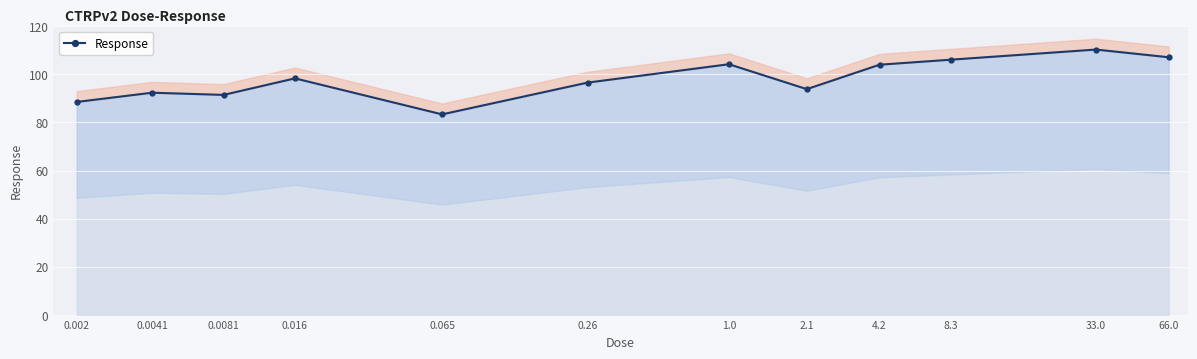

What is the label of the 11th point from the right?

0.0041